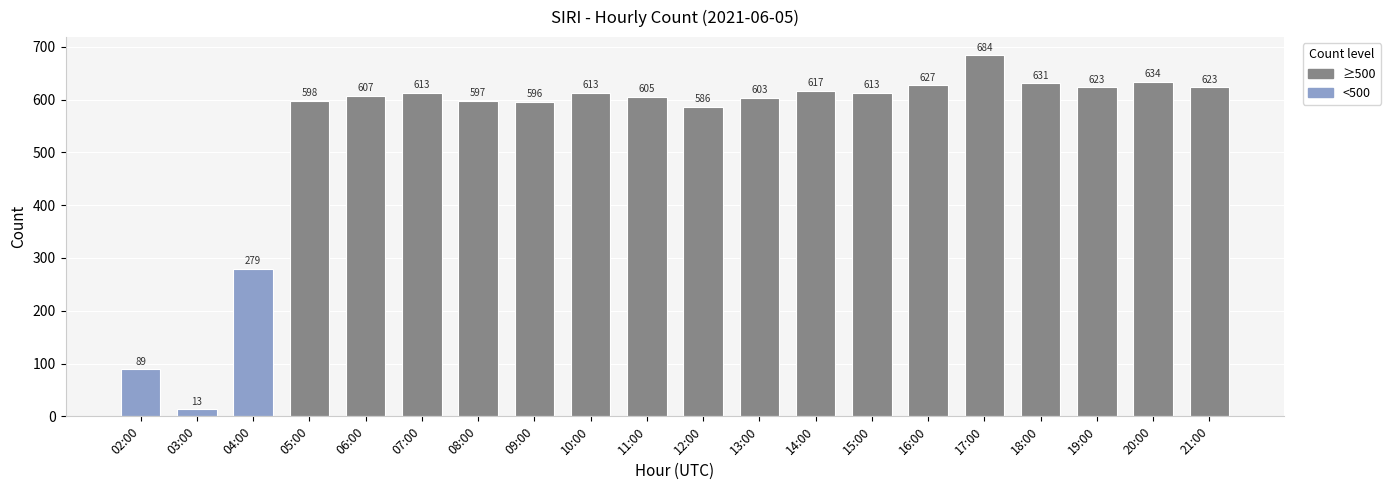

Which category has the lowest value across all series?

03:00